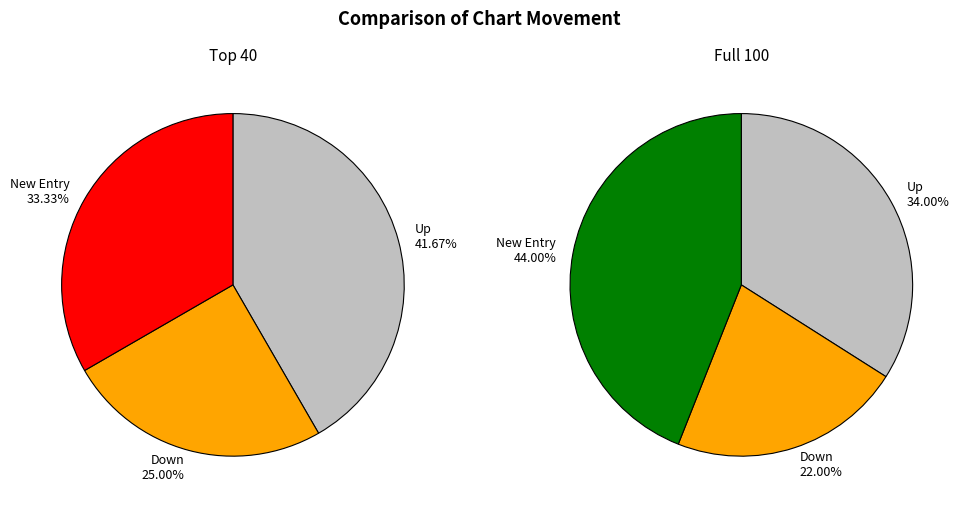

Does down represent more than half of the total?

No